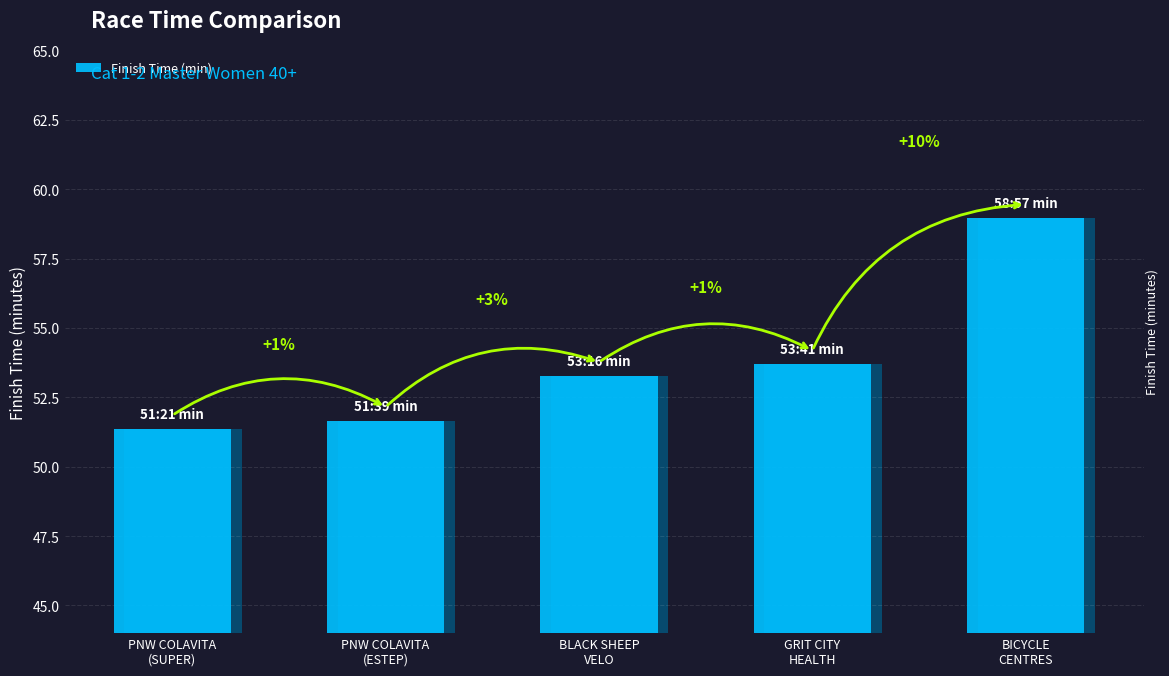

Approximately how many times larger is the value at GRIT CITY
HEALTH compared to PNW COLAVITA
(ESTEP)?

1.0